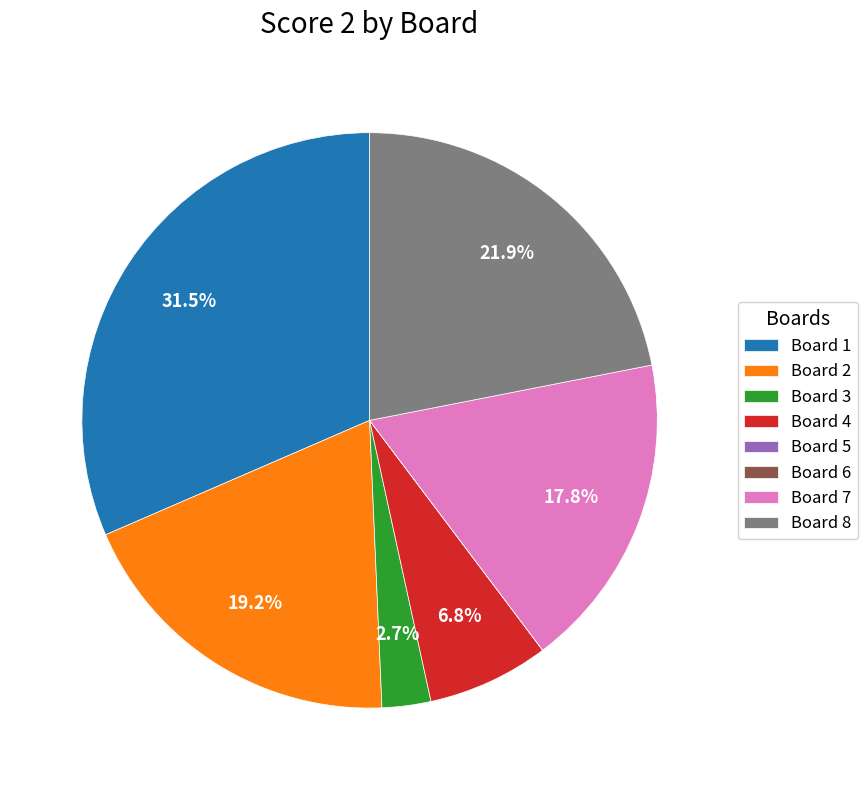

Is there a majority slice in this chart?

No